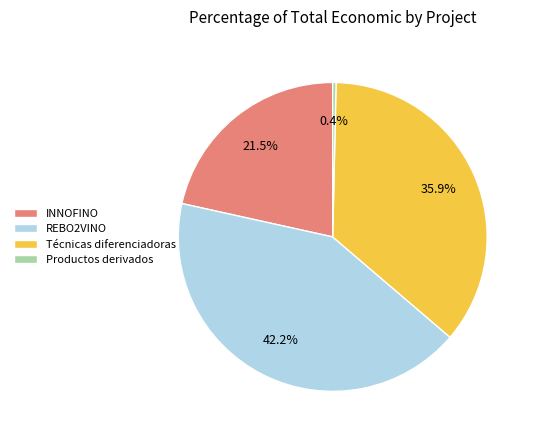

Is it true that Productos derivados is 13% of the pie?

False